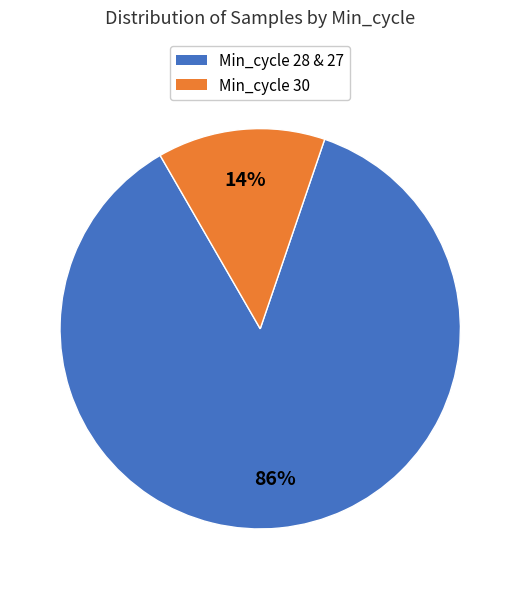

Does any single category account for the majority?

Yes